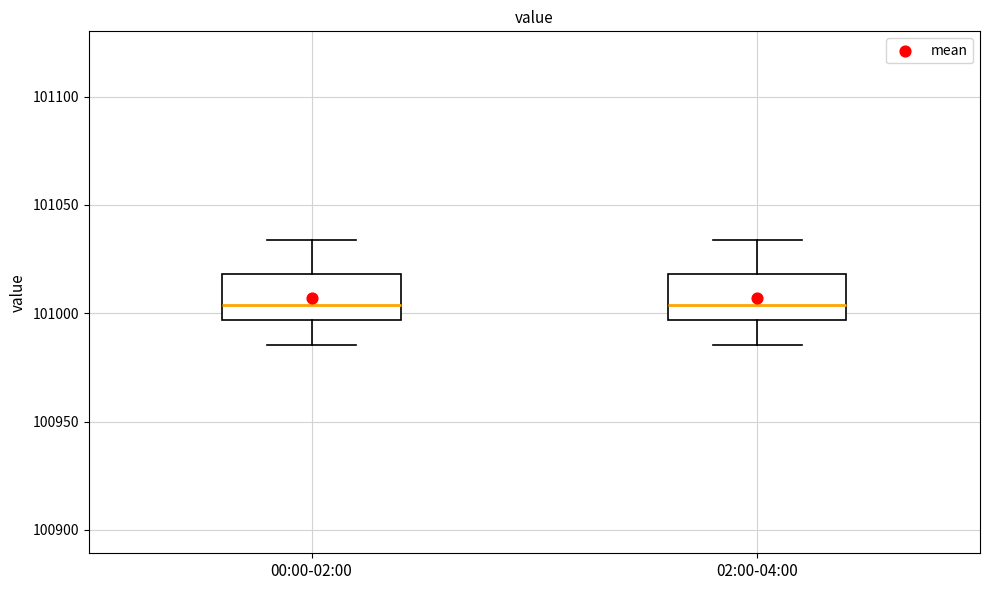

Reading left to right, read every box against the y-axis: the position of its median line, the range the box covers, and the ends of its whiskers. The values are not printed on the chart, so give them approximately, as read against the axis.

00:00-02:00: median 101005, box 100995 to 101020, whiskers 100985 to 101035
02:00-04:00: median 101005, box 100995 to 101020, whiskers 100985 to 101035